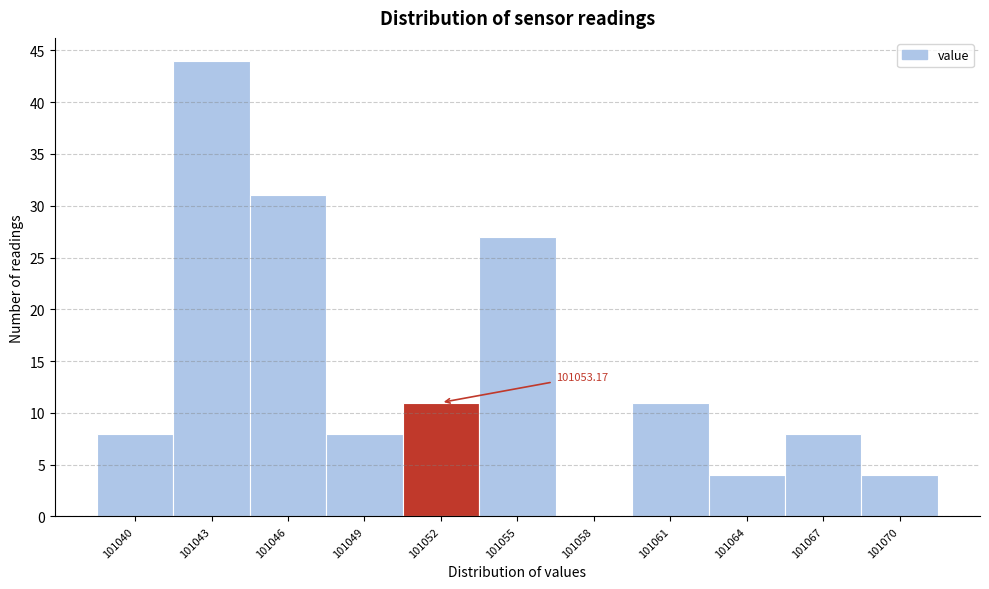

What is the sum of all values?

156